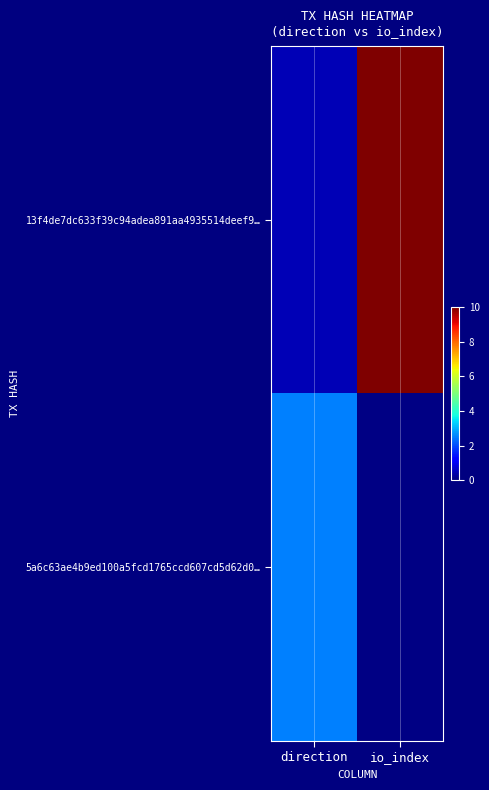

Reading left to right, transcribe all the data shown in this chart.

13f4de7dc633f39c94adea891aa4935514deef9…: direction=0.5	io_index=10.0
5a6c63ae4b9ed100a5fcd1765ccd607cd5d62d0…: direction=2.5	io_index=0.1